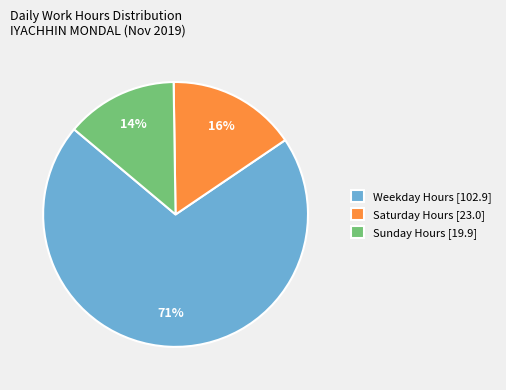

Rank the categories by value from lowest to highest.

Sunday Hours [19.9], Saturday Hours [23.0], Weekday Hours [102.9]